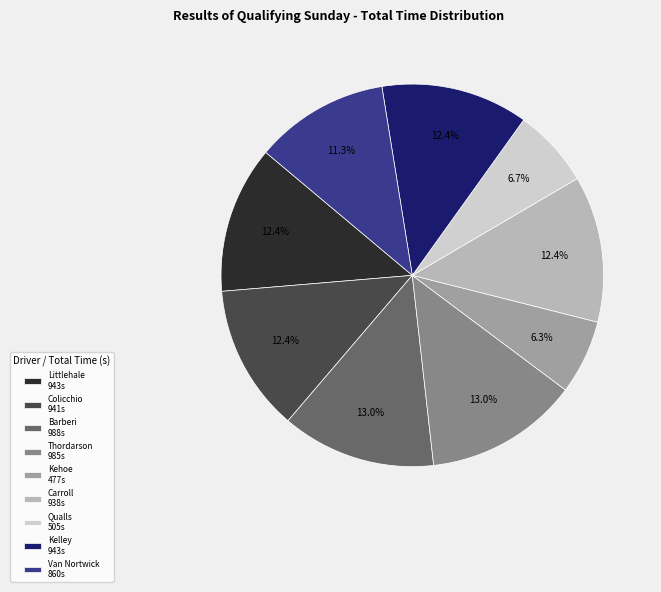

Between Kehoe 477s and Van Nortwick 860s, which is larger?

Van Nortwick 860s